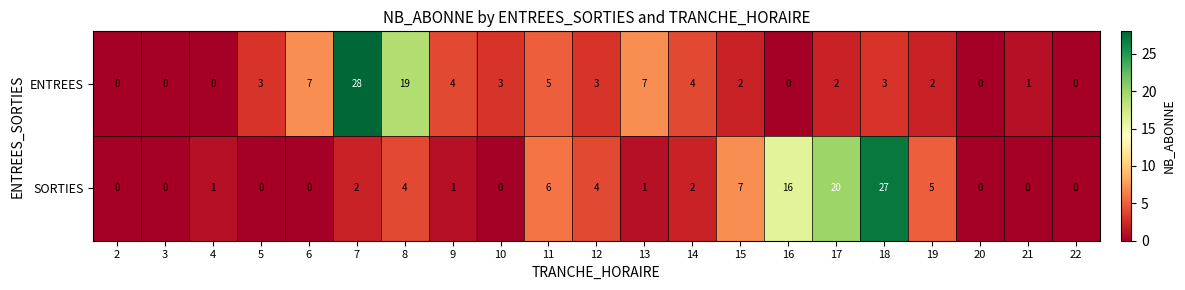

The value of ENTREES at 10 is 3. True or false?

True